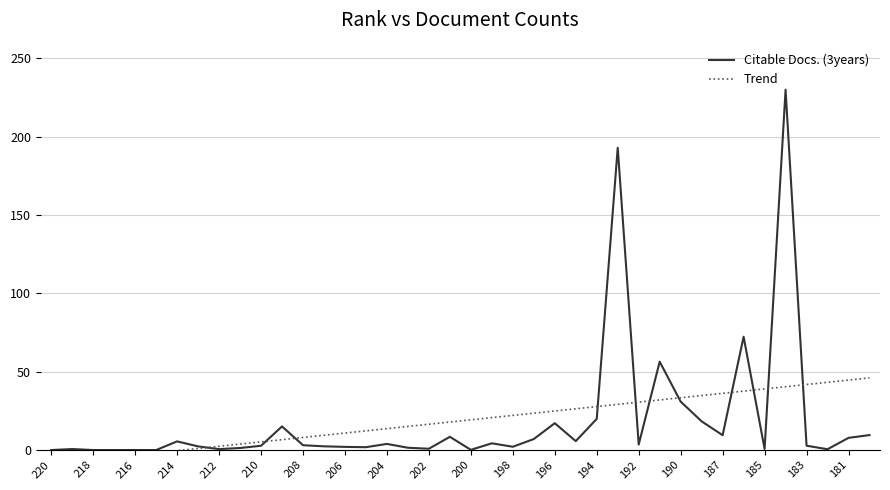

Rank the series by their maximum value, from highest to lowest.

Citable Docs. (3years), Trend